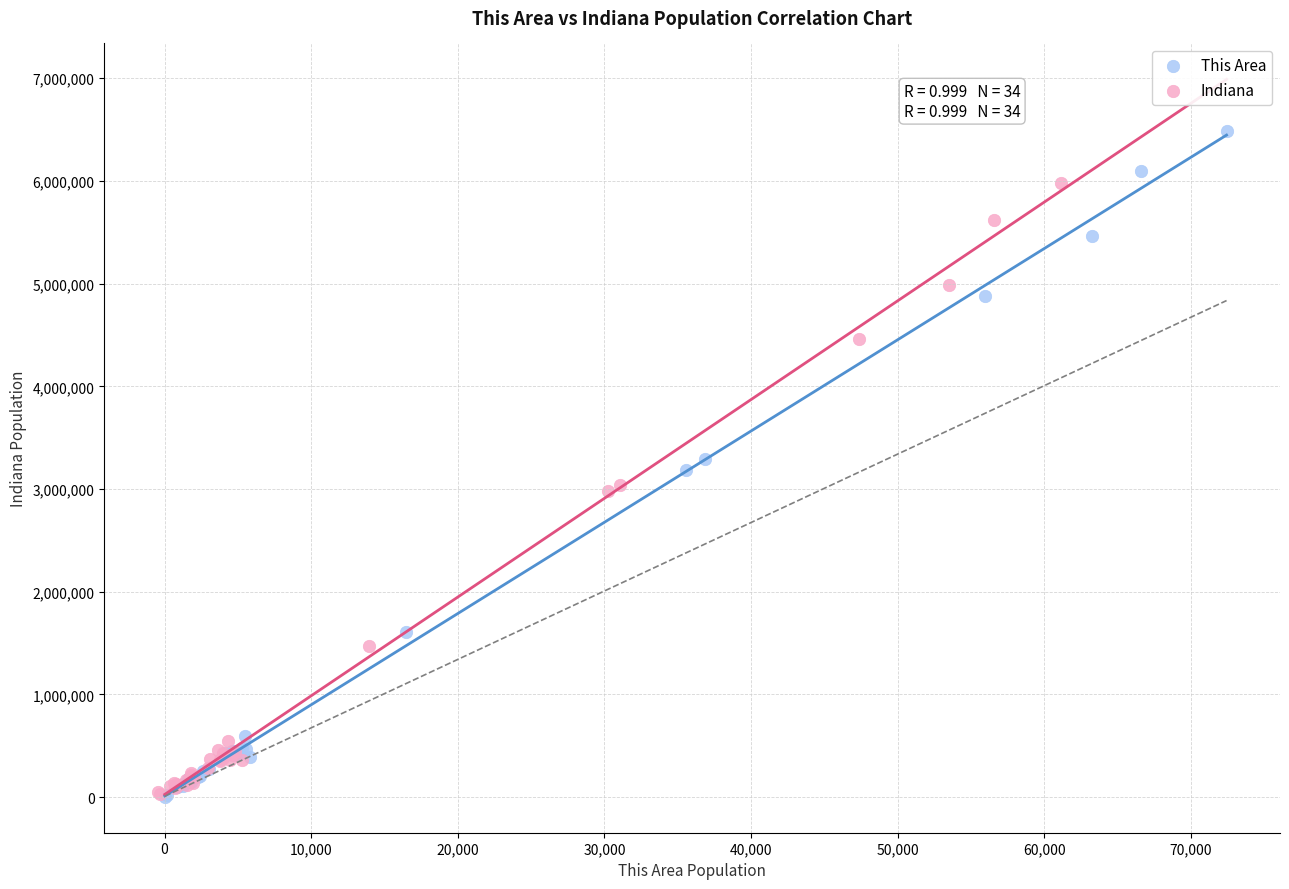

Which series has the largest Y range (max minus min)?

This Area